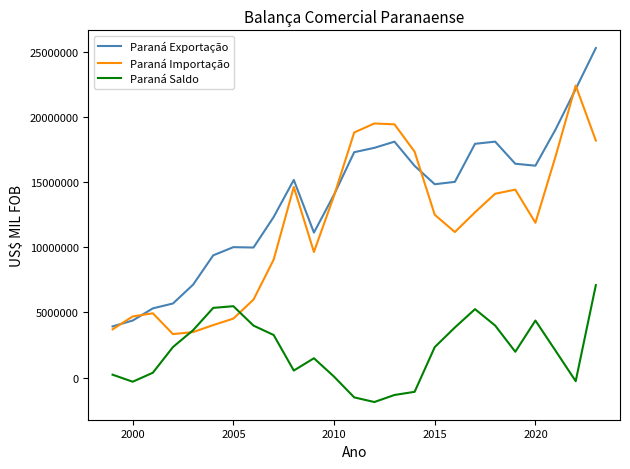

Which series has the largest total across all categories?

Paraná Exportação